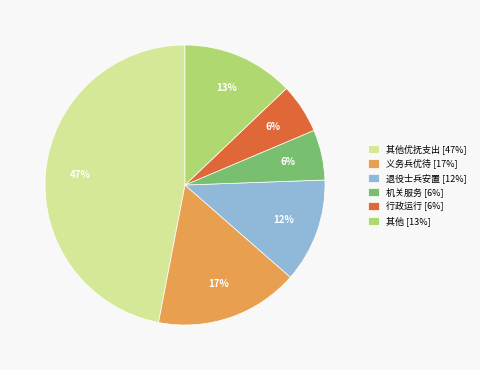

How many segments does this pie chart have?

6